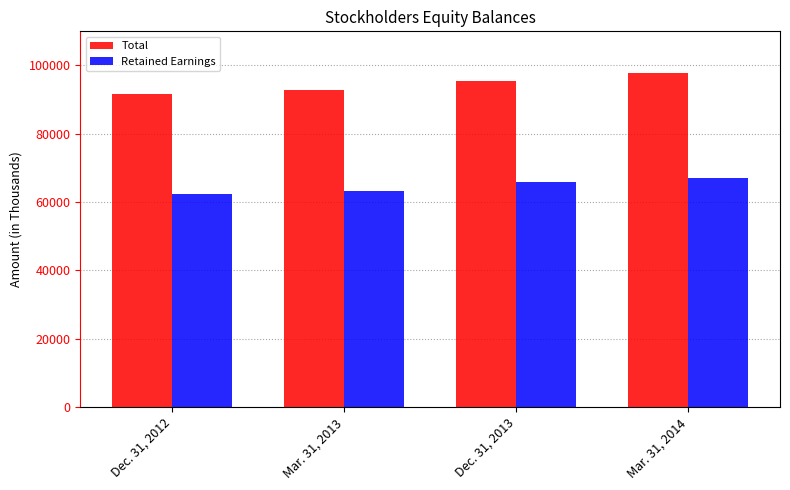

How many bars are there in total?

8